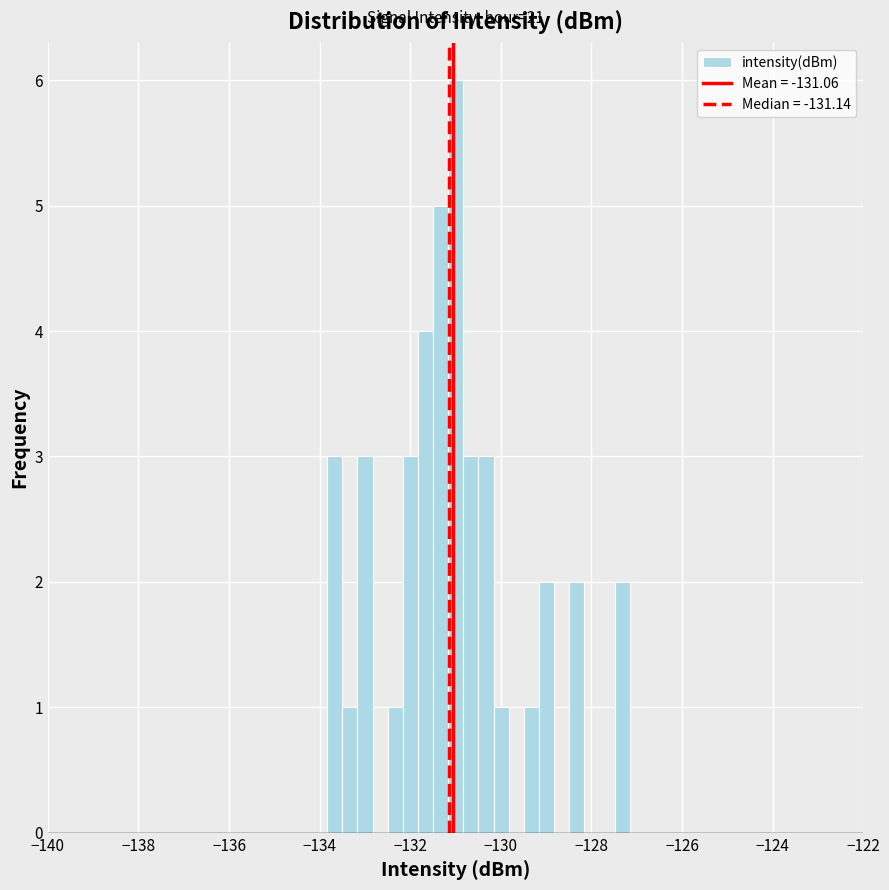

Read against the x-axis, roughly where is the centre of the tallest bar?

-131.0